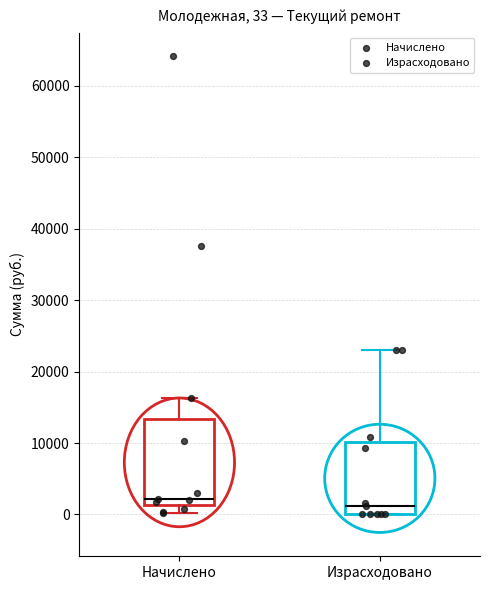

Comparing the boxes themselves (not the whiskers), which one is the tallest?

Начислено